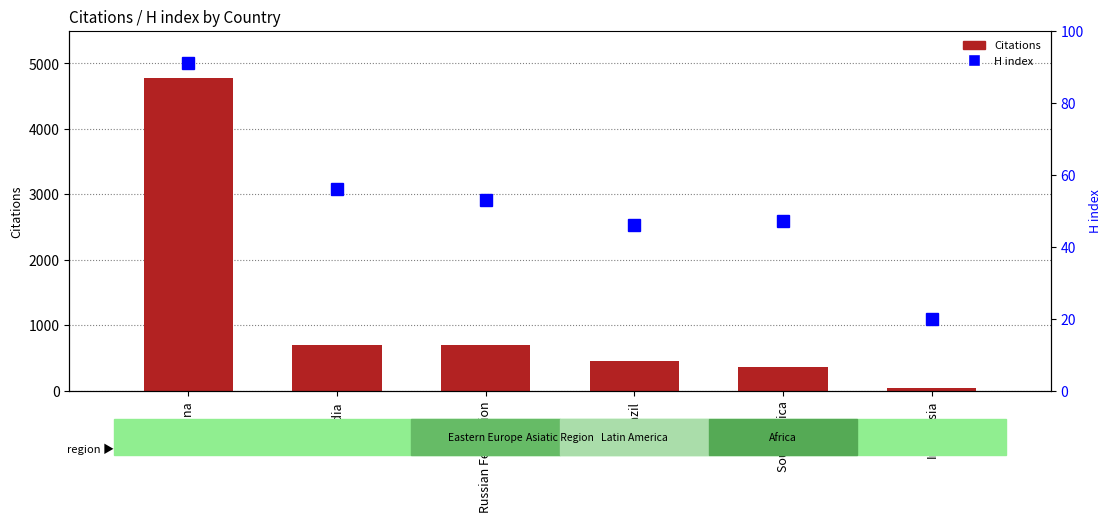

Reading left to right, extract all data points from this chart.

Citations: China=4776	India=695	Russian Federation=691	Brazil=452	South Africa=360	Indonesia=38
H index: China=91	India=56	Russian Federation=53	Brazil=46	South Africa=47	Indonesia=20